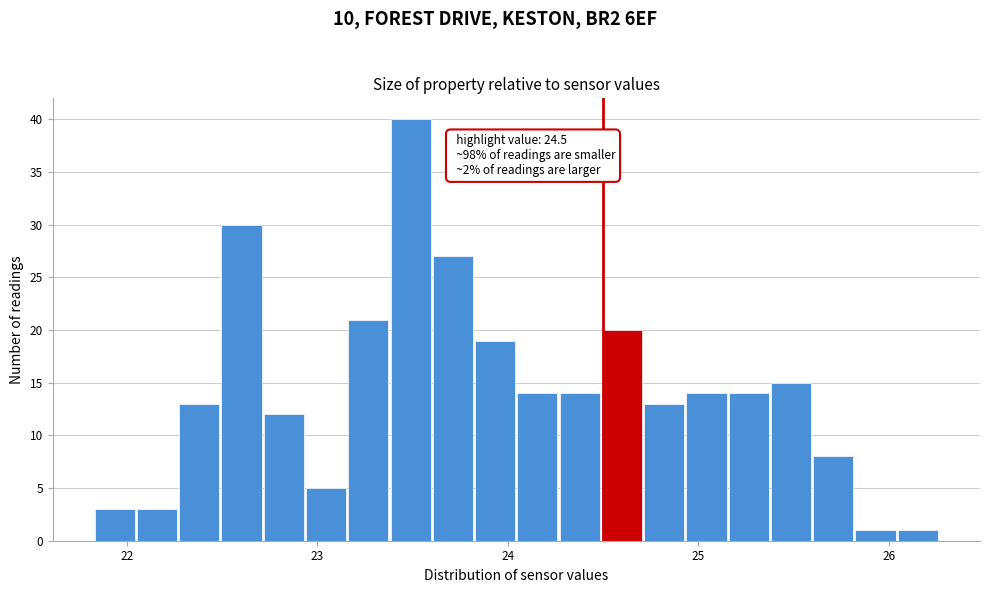

Read against the x-axis, roughly where is the centre of the tallest bar?

23.5